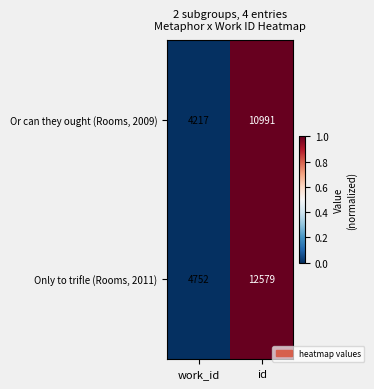

Which series has the widest spread of values?

Only to trifle (Rooms, 2011)